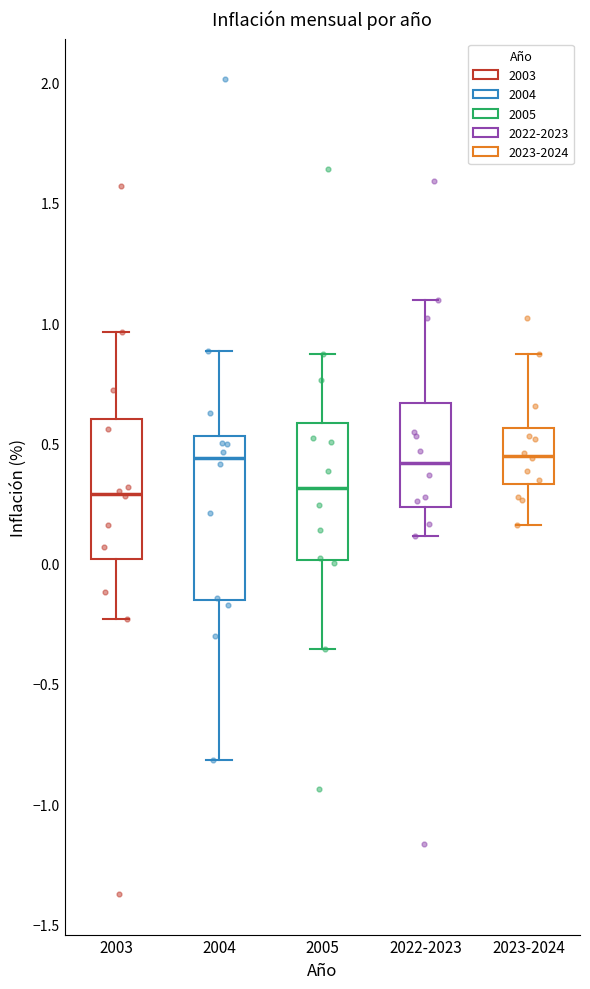

Which box is the tallest, from its lower edge to its upper edge?

2004